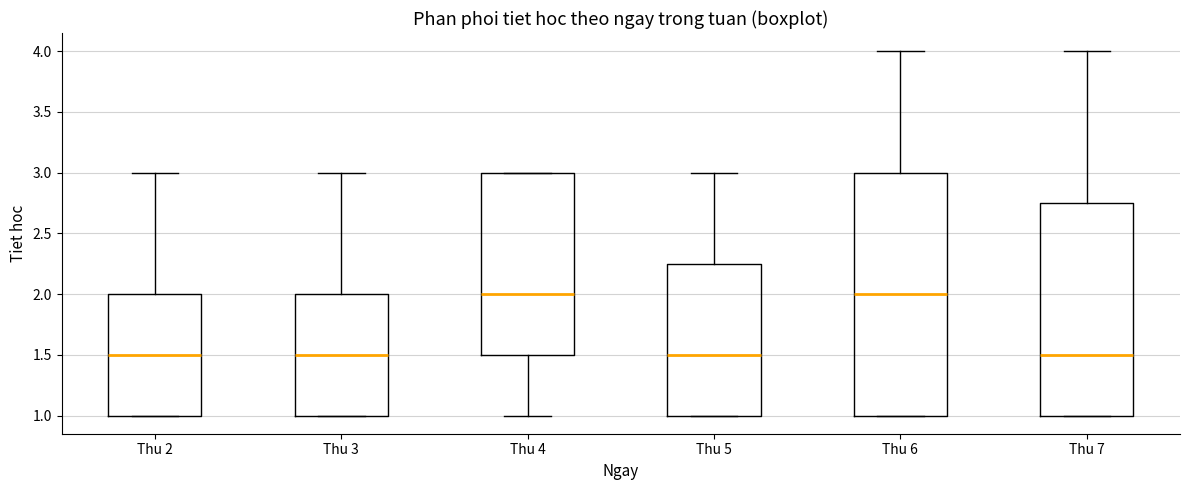

Reading left to right, transcribe this box plot: for each box, give where its median line is, the range the box spans, and where its two whiskers end, as read against the y-axis. The values are not printed on the chart, so give them approximately, as read against the axis.

Thu 2: median 1.50, box 1.00 to 2.00, whiskers 1.00 to 3.00
Thu 3: median 1.50, box 1.00 to 2.00, whiskers 1.00 to 3.00
Thu 4: median 2.00, box 1.50 to 3.00, whiskers 1.00 to 3.00
Thu 5: median 1.50, box 1.00 to 2.25, whiskers 1.00 to 3.00
Thu 6: median 2.00, box 1.00 to 3.00, whiskers 1.00 to 4.00
Thu 7: median 1.50, box 1.00 to 2.75, whiskers 1.00 to 4.00